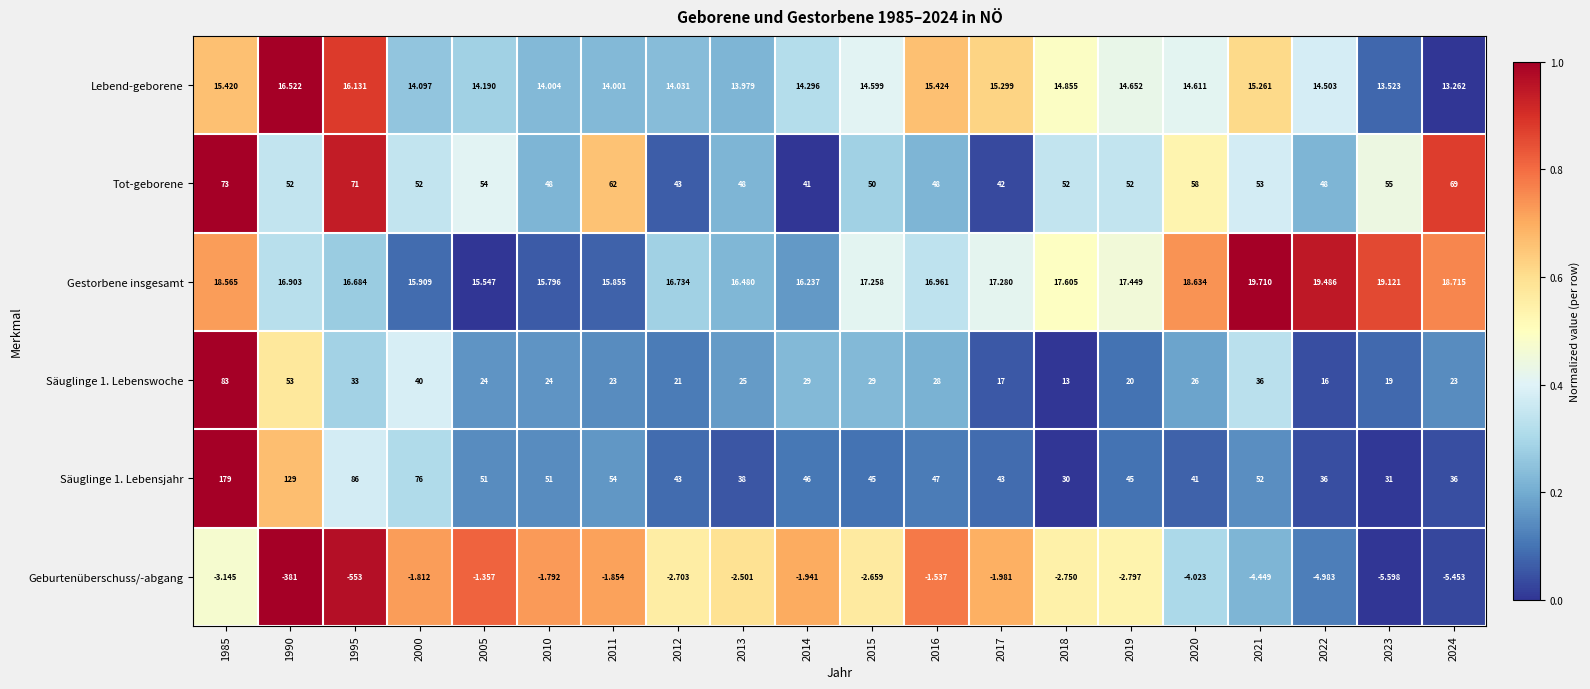

Which series has the widest spread of values?

Geburtenüberschuss/-abgang